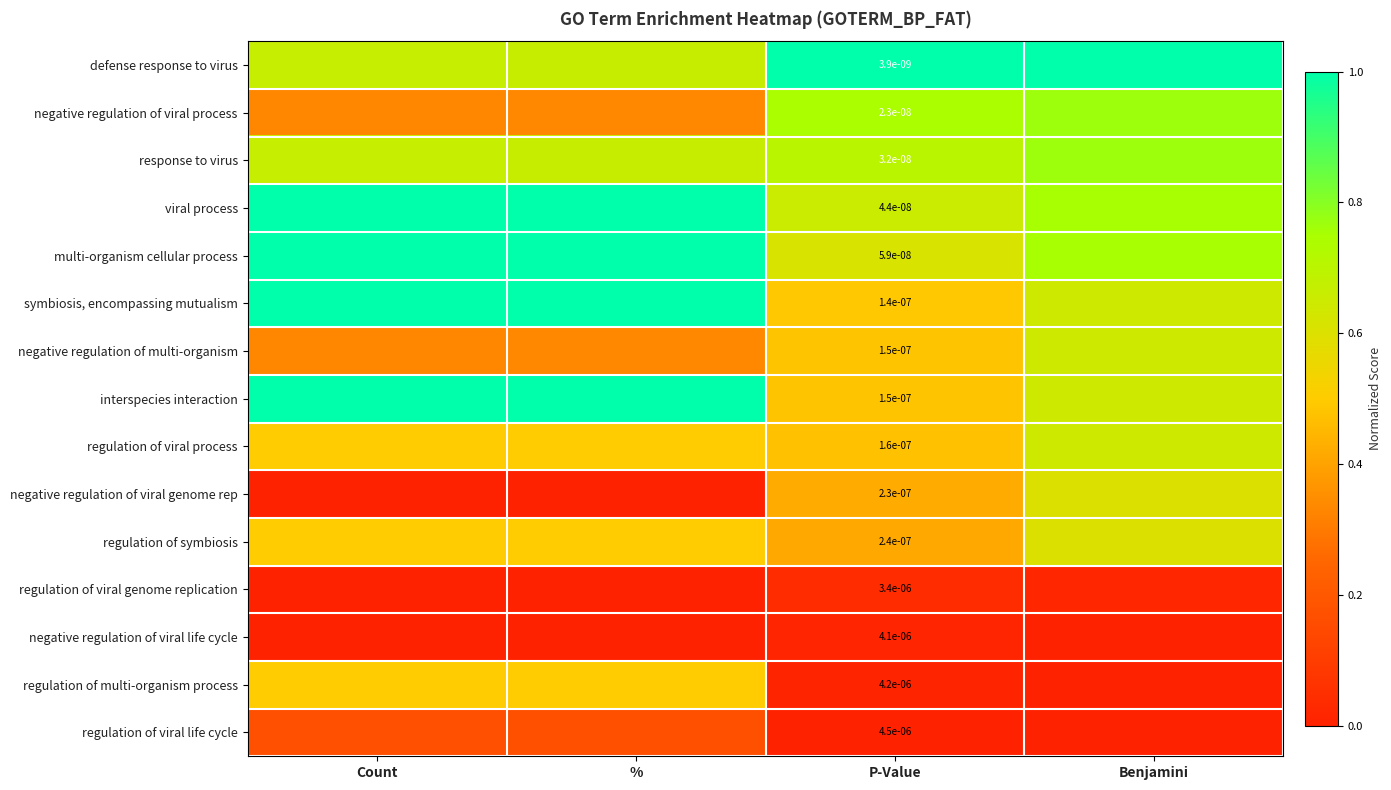

What is the highest value of the regulation of viral life cycle series?

0.2